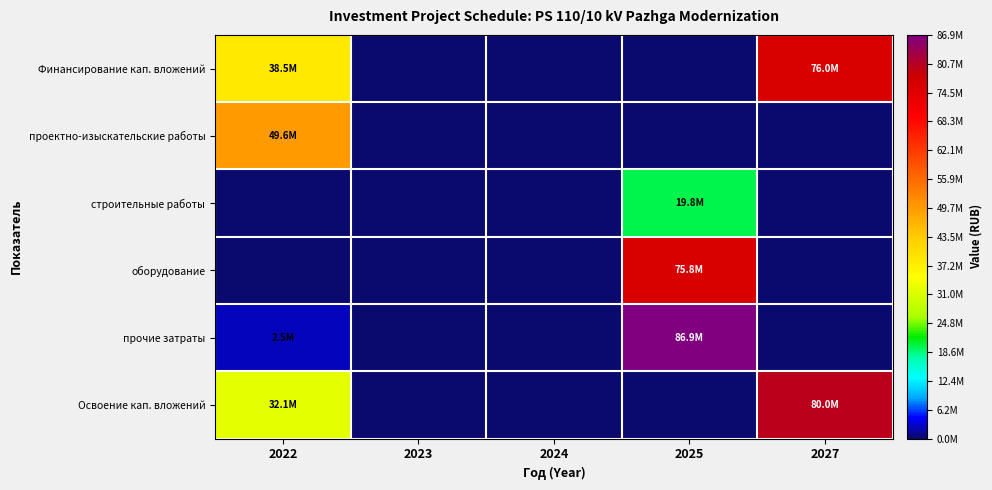

Rank the series by their maximum value, from highest to lowest.

прочие затраты, Освоение кап. вложений, Финансирование кап. вложений, оборудование, проектно-изыскательские работы, строительные работы